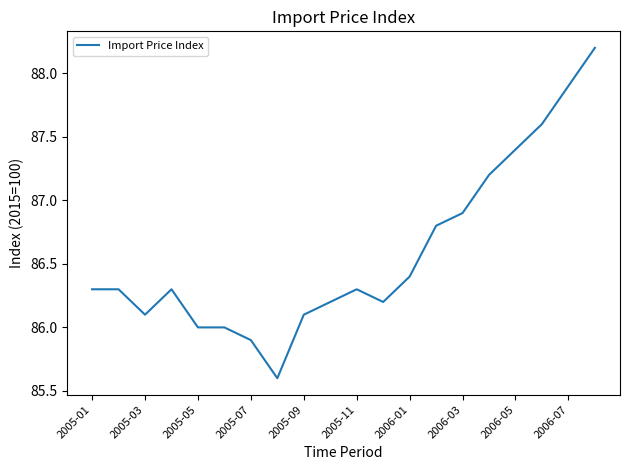

What is the difference between the maximum and minimum values?

2.6